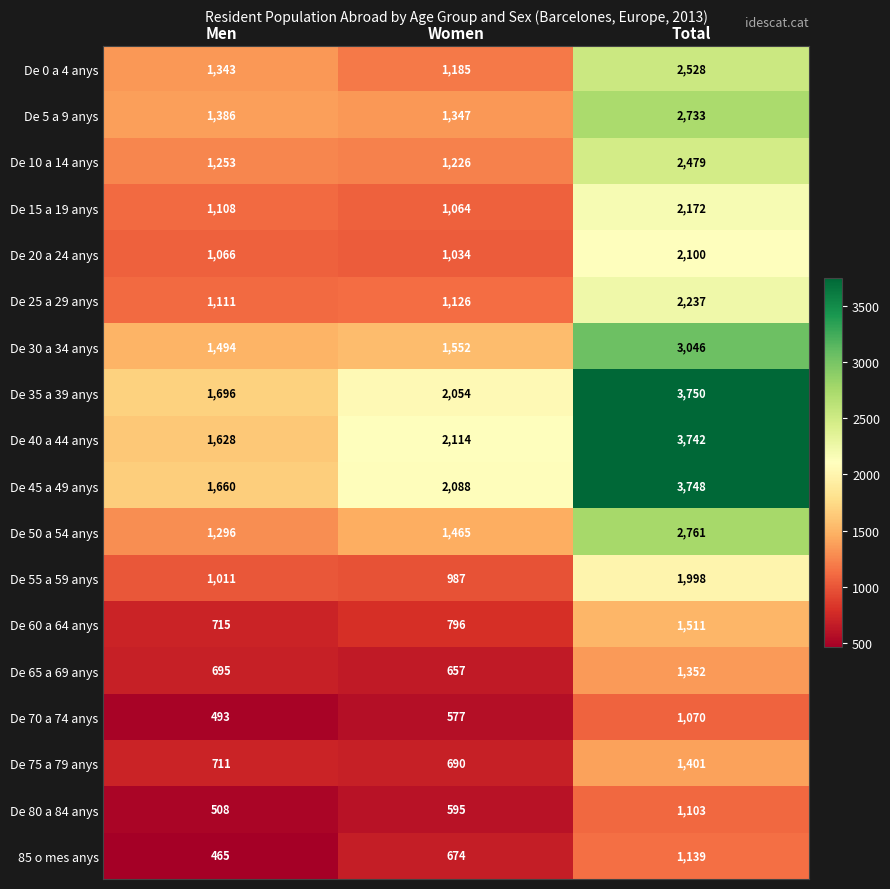

How many categories are shown in the chart?

3